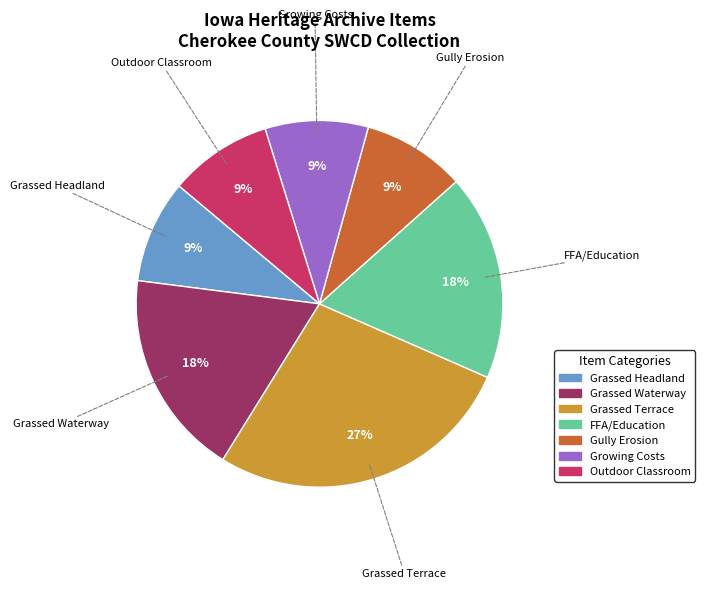

Which category has the biggest portion of the pie?

Grassed Terrace